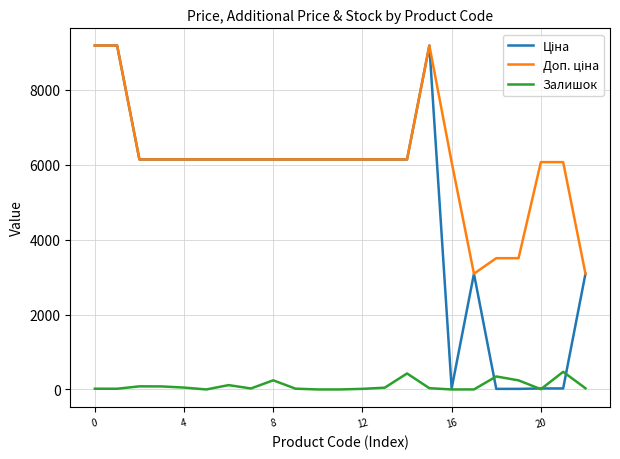

What is the maximum value shown in the chart?

9185.9